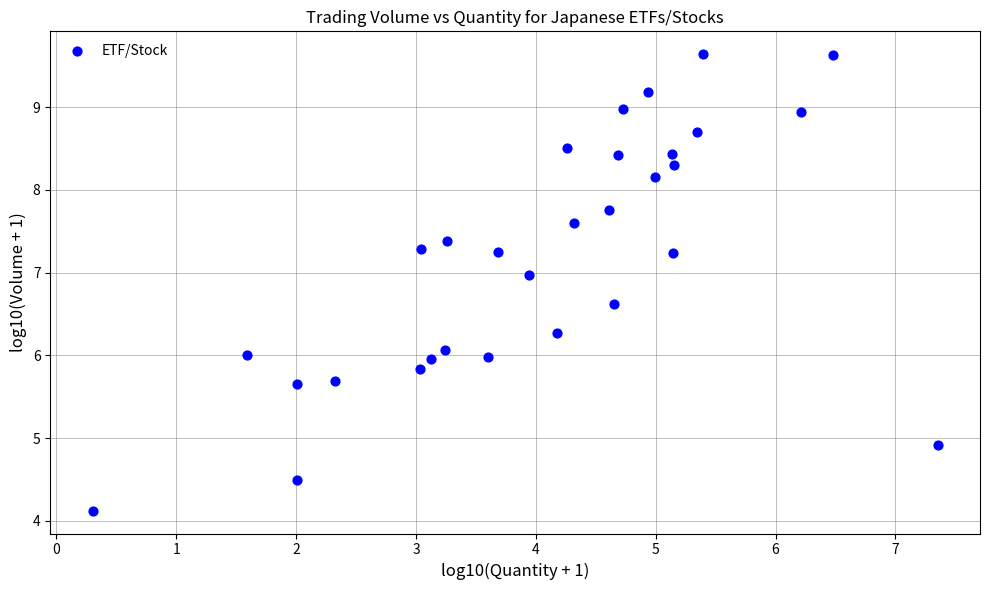

What is the range of X values (max minus min)?

7.1